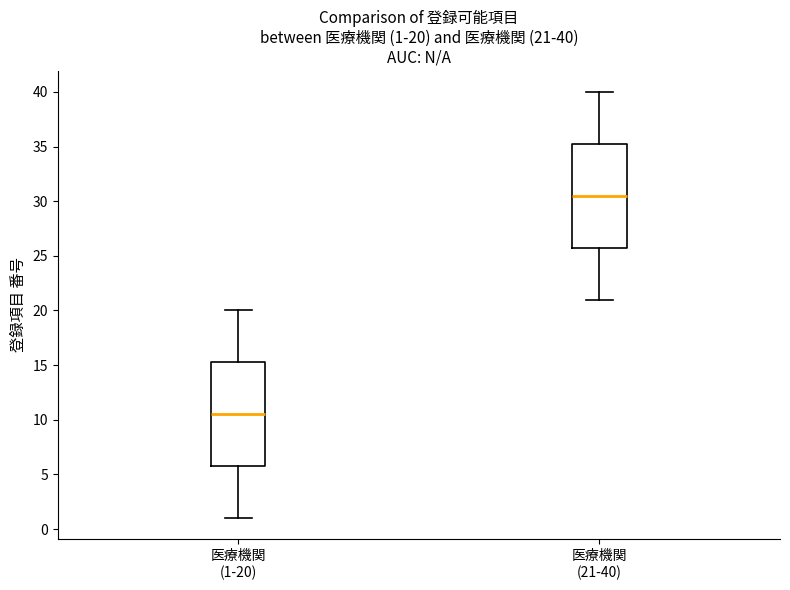

Which box's median line is the lowest?

医療機関 (1-20)